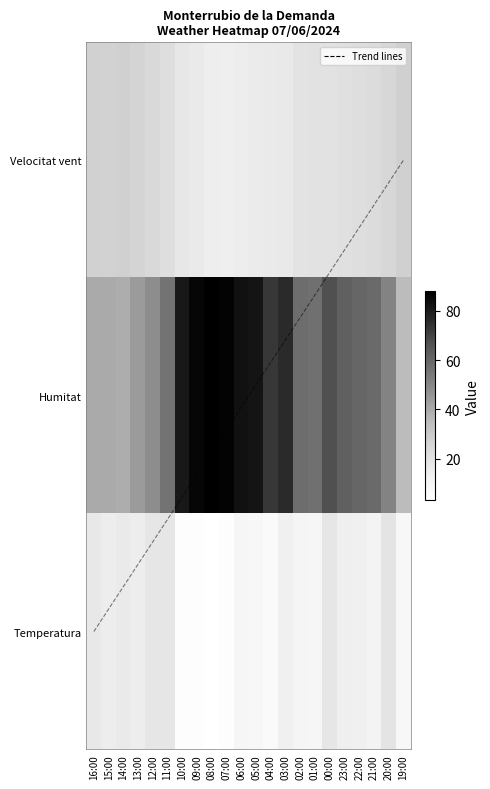

True or false: Humitat has a value of 23.6 at 16:00.

False